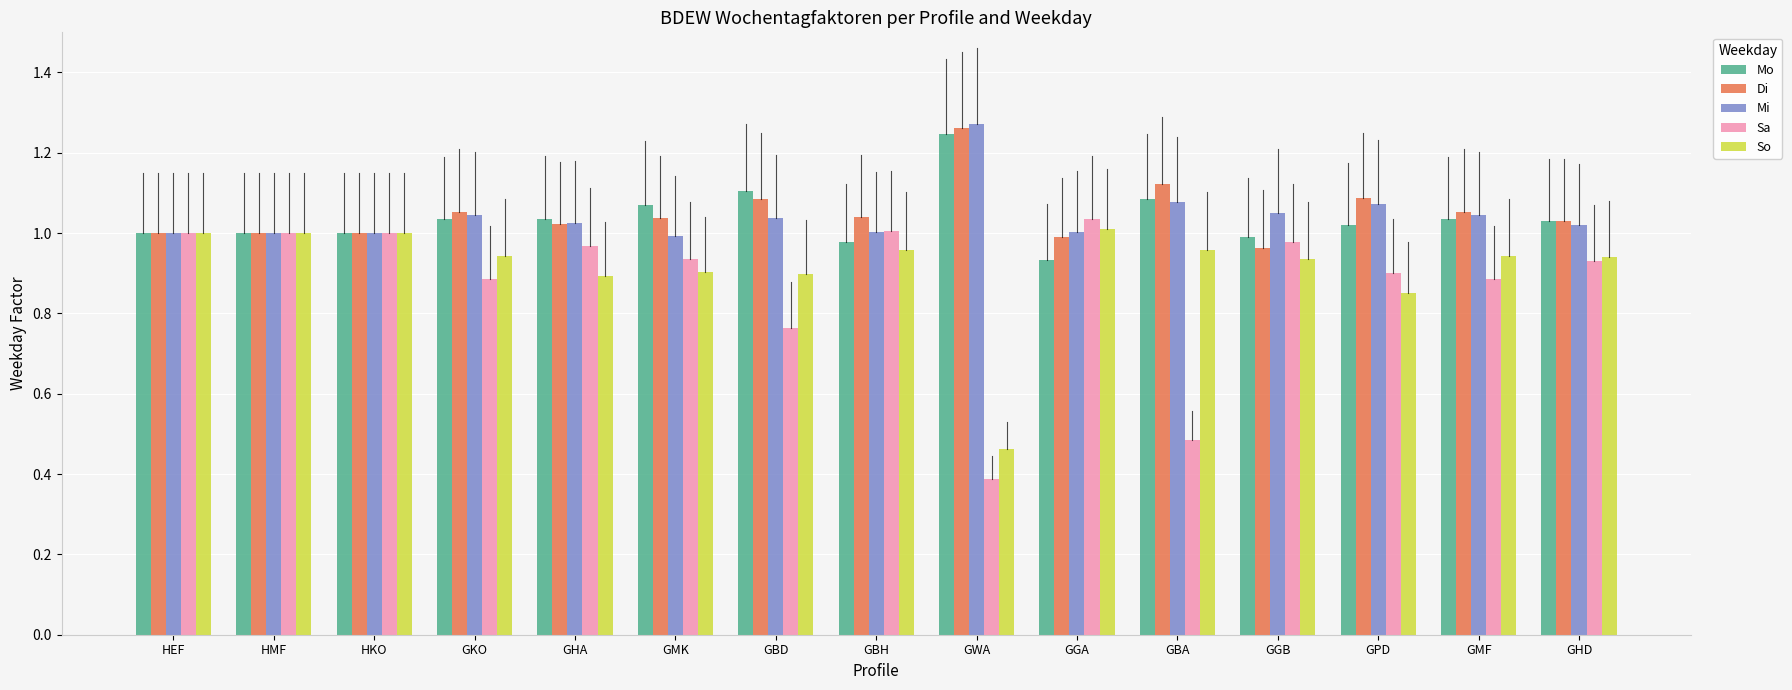

Between GBD and GMF, which series saw the biggest shift?

Sa